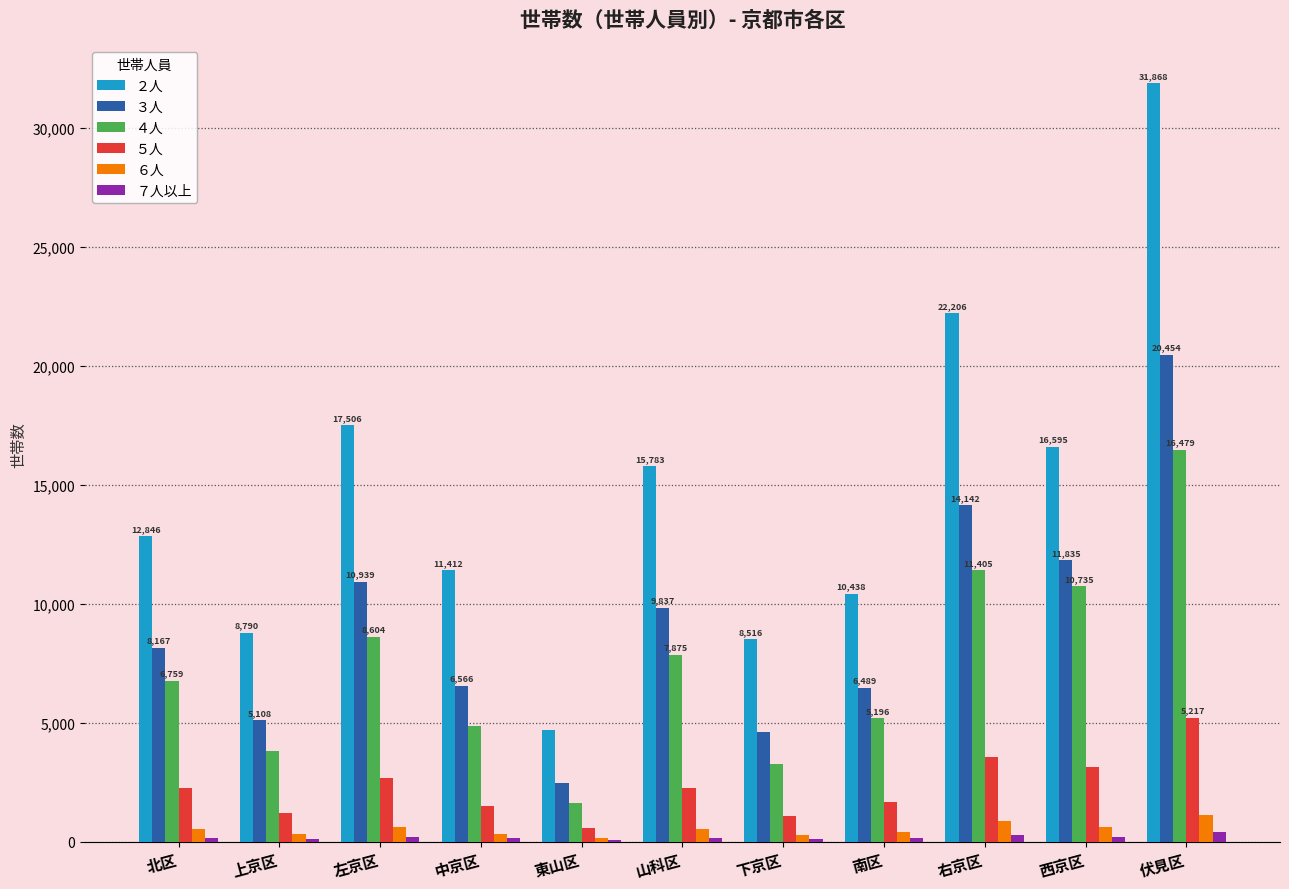

At which label does ５人 reach its peak?

伏見区